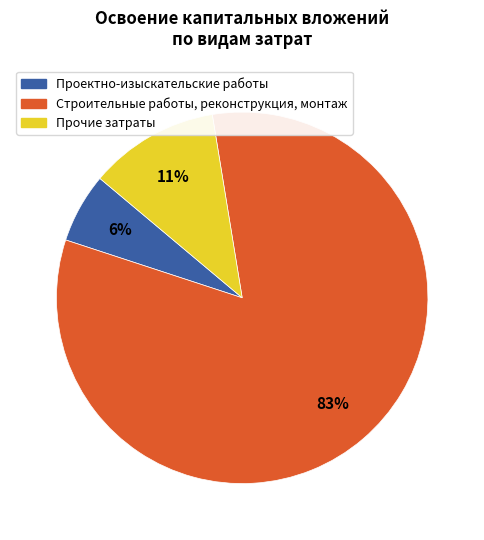

Do Проектно-изыскательские работы and Строительные работы, реконструкция, монтаж together represent more than half of the pie?

Yes